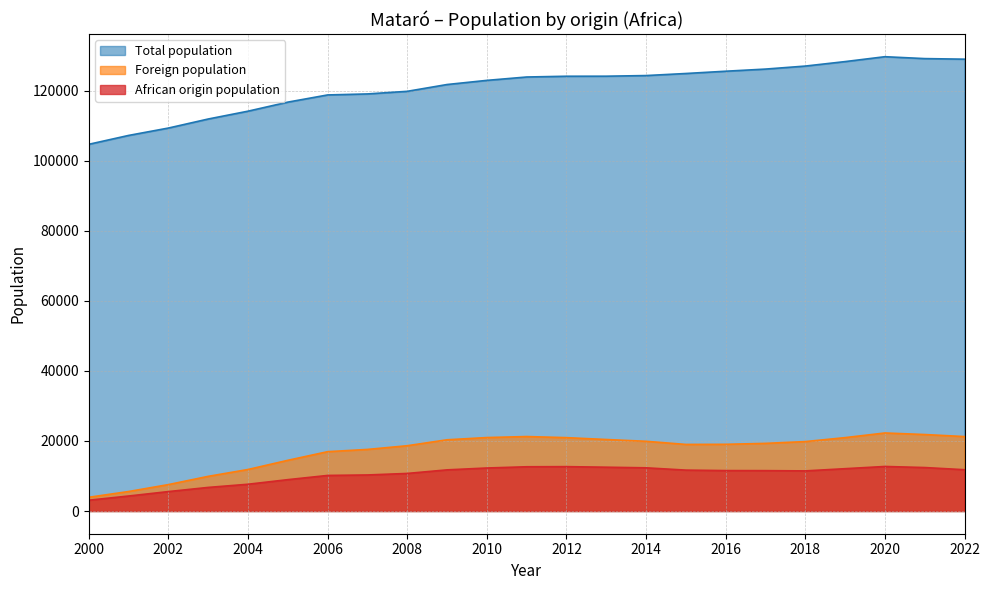

Which category has the highest value in the Foreign population series?

2020